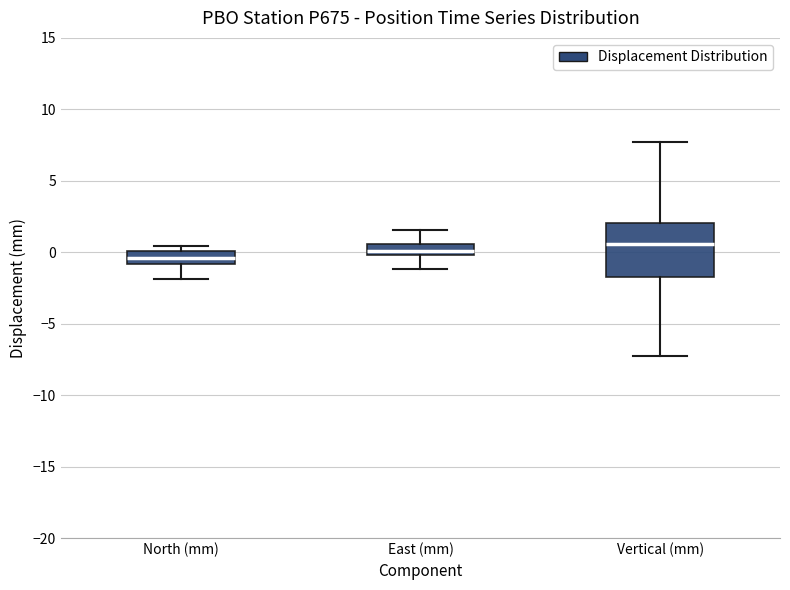

Comparing the boxes themselves (not the whiskers), which one is the tallest?

Vertical (mm)